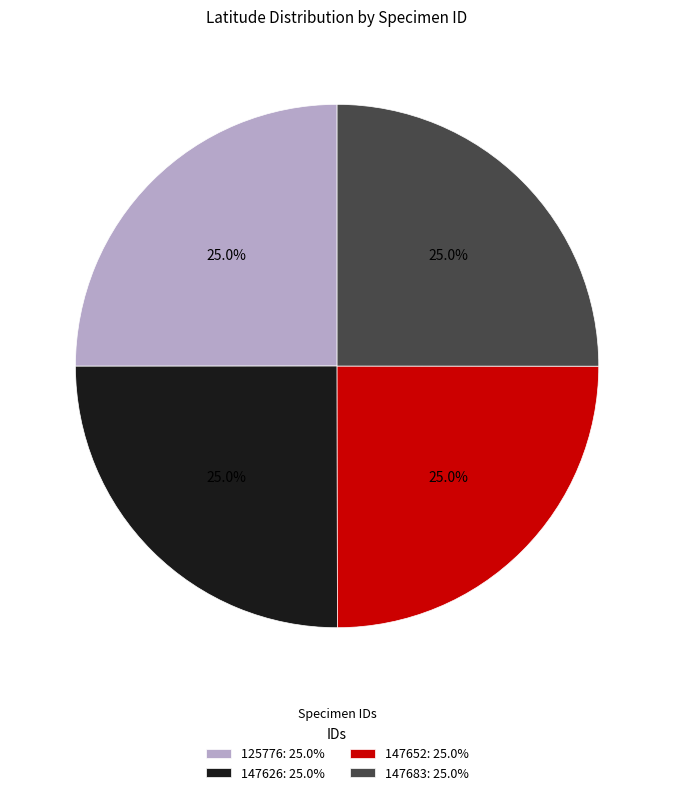

The 147683 slice represents 40% of the pie. True or false?

False